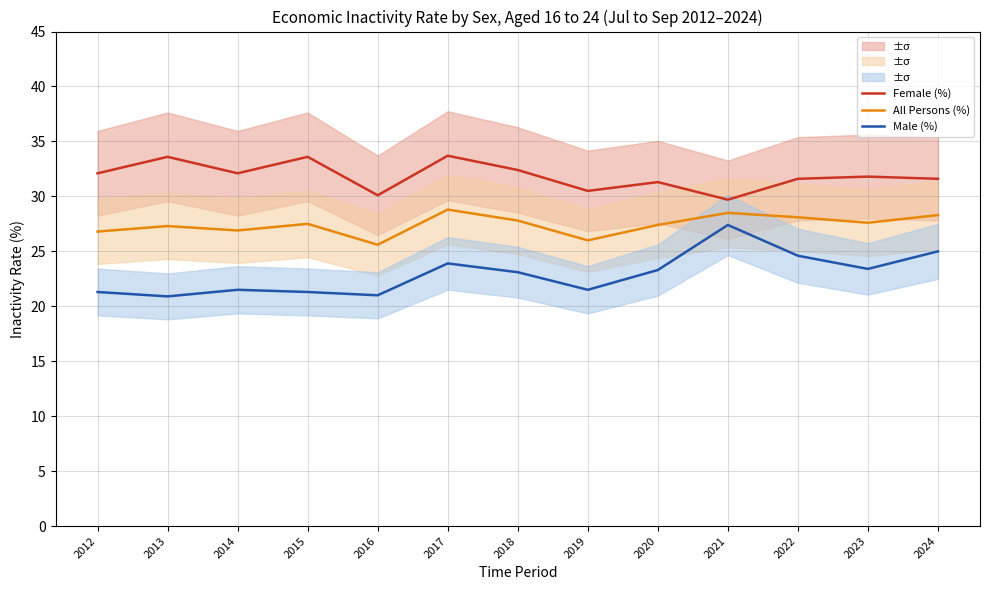

What is the spread (max minus min) of values at 2017?

9.8